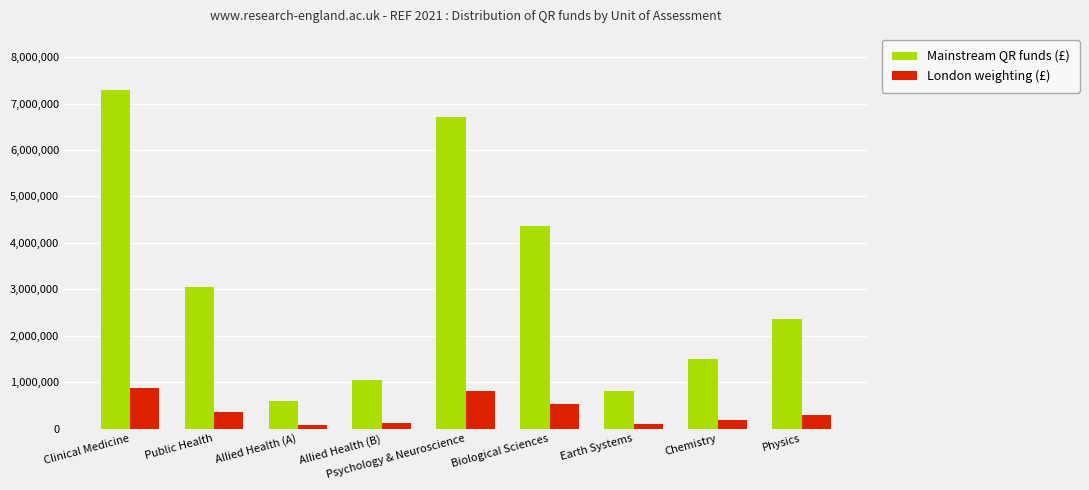

Where does the London weighting (£) series first go above 284019?

Clinical Medicine